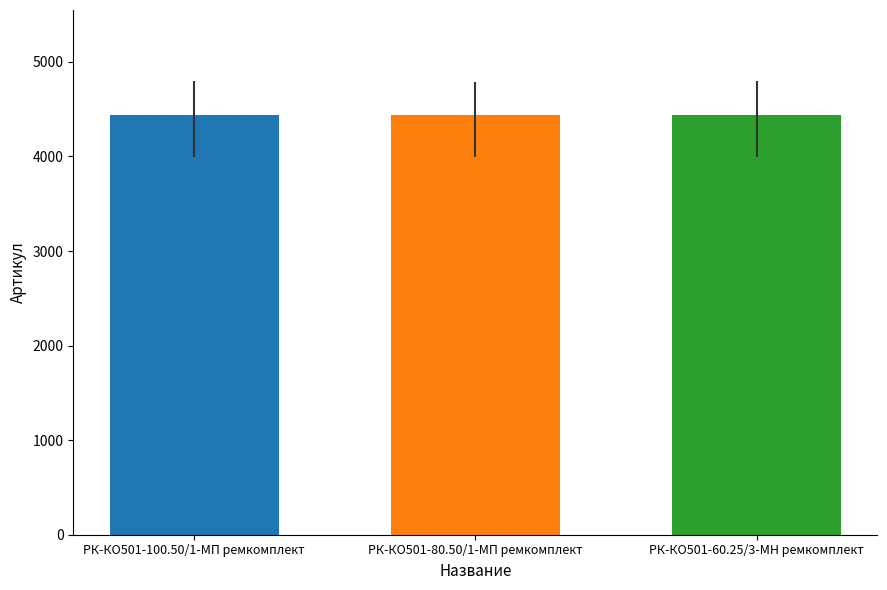

What is the ratio of the value at РК-КО501-100.50/1-МП ремкомплект to the value at РК-КО501-80.50/1-МП ремкомплект?

1.0